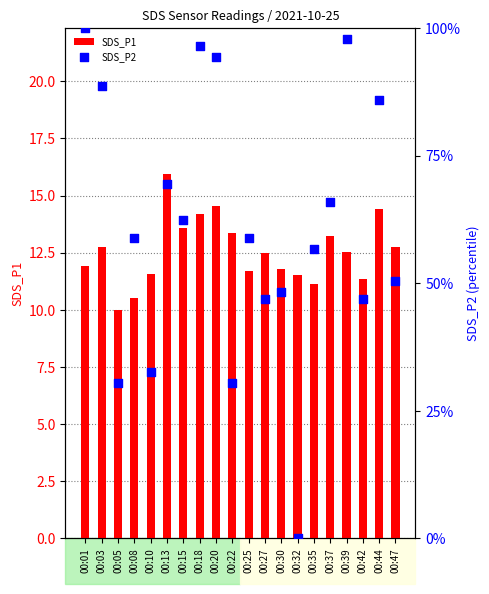

Which series reaches the minimum Y coordinate?

SDS_P2